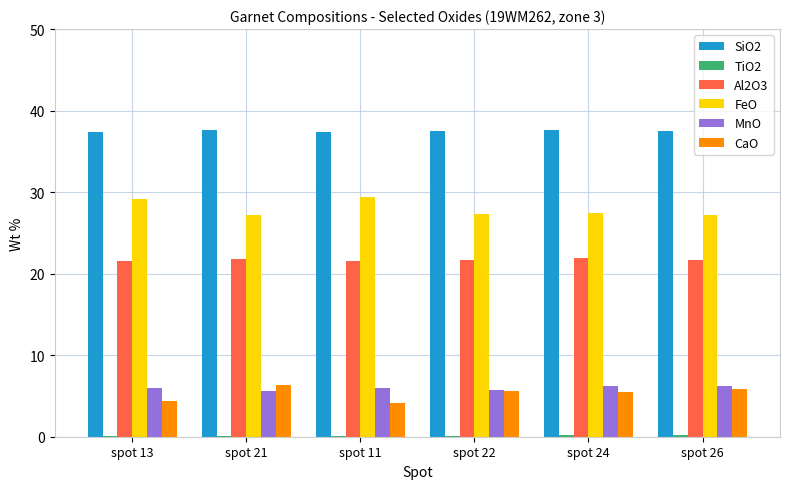

Which series has the largest total across all categories?

SiO2